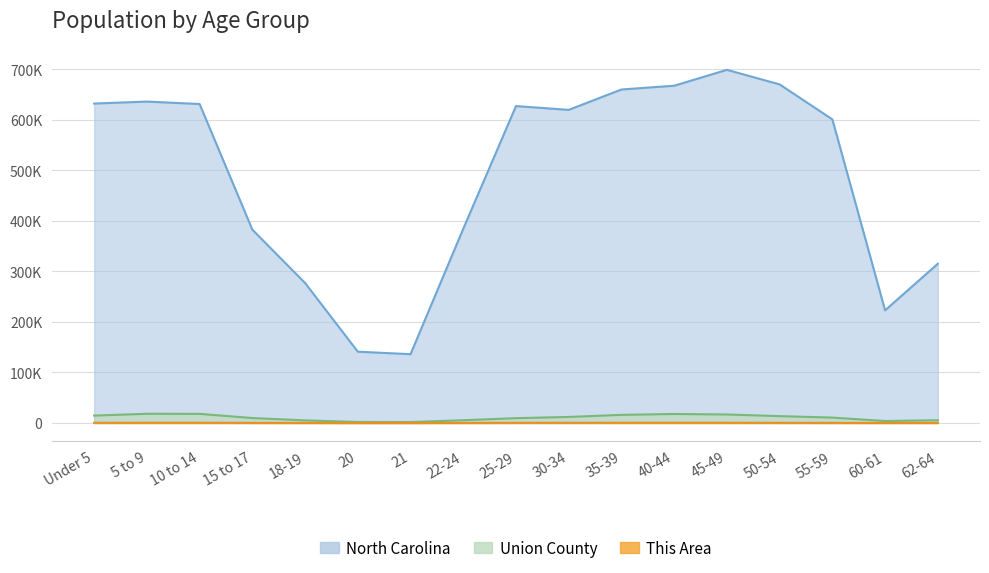

How many distinct data groups are displayed?

3